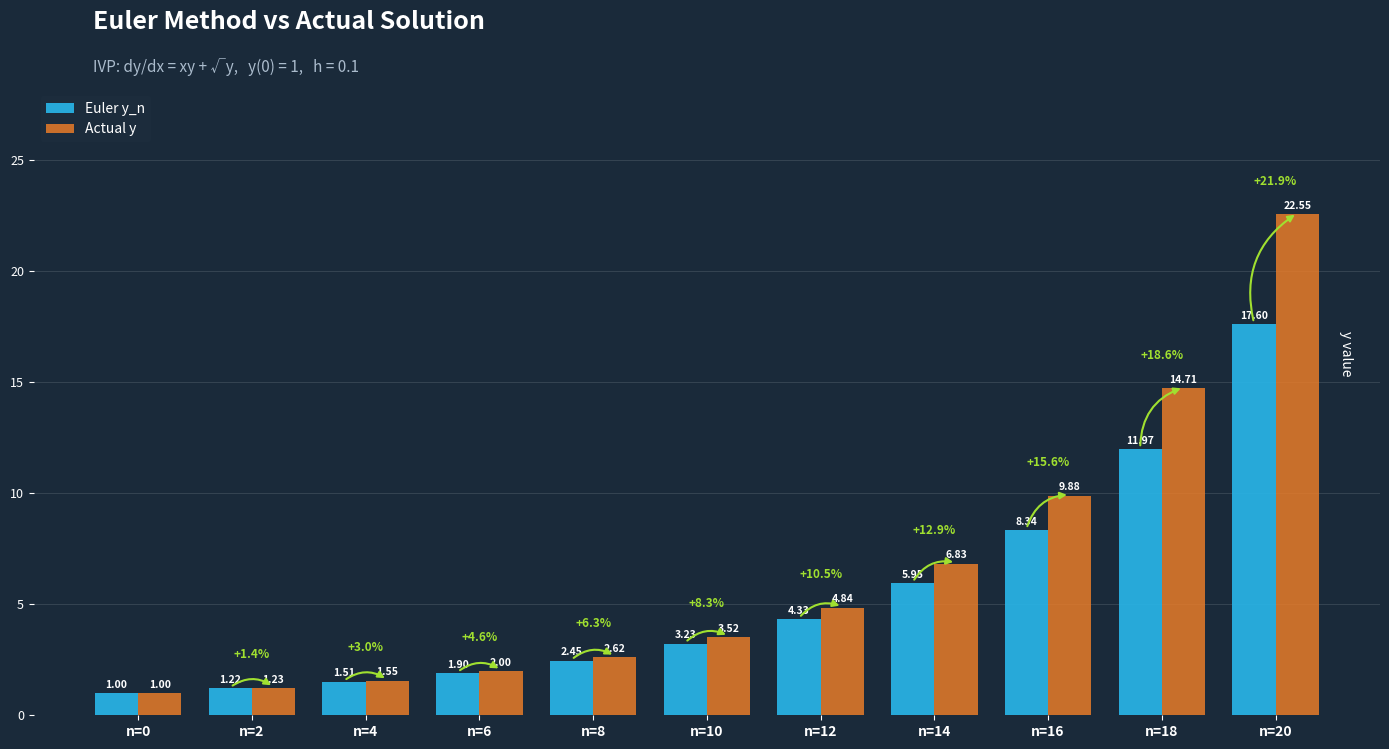

At how many categories does at least one series exceed 12?

2